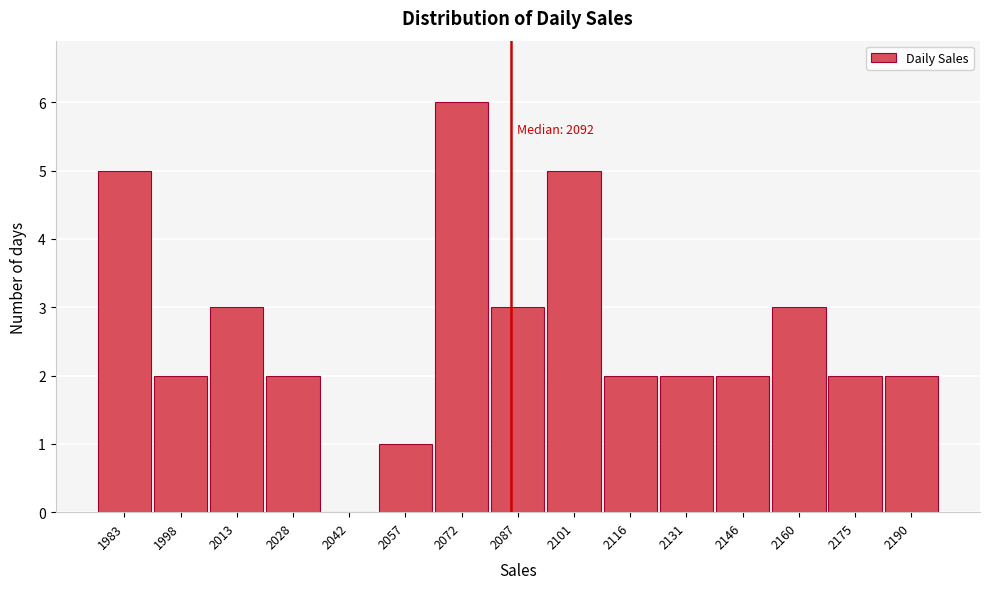

Reading left to right, list all the values displayed in this chart.

1983=5	1998=2	2013=3	2028=2	2042=0	2057=1	2072=6	2087=3	2101=5	2116=2	2131=2	2146=2	2160=3	2175=2	2190=2